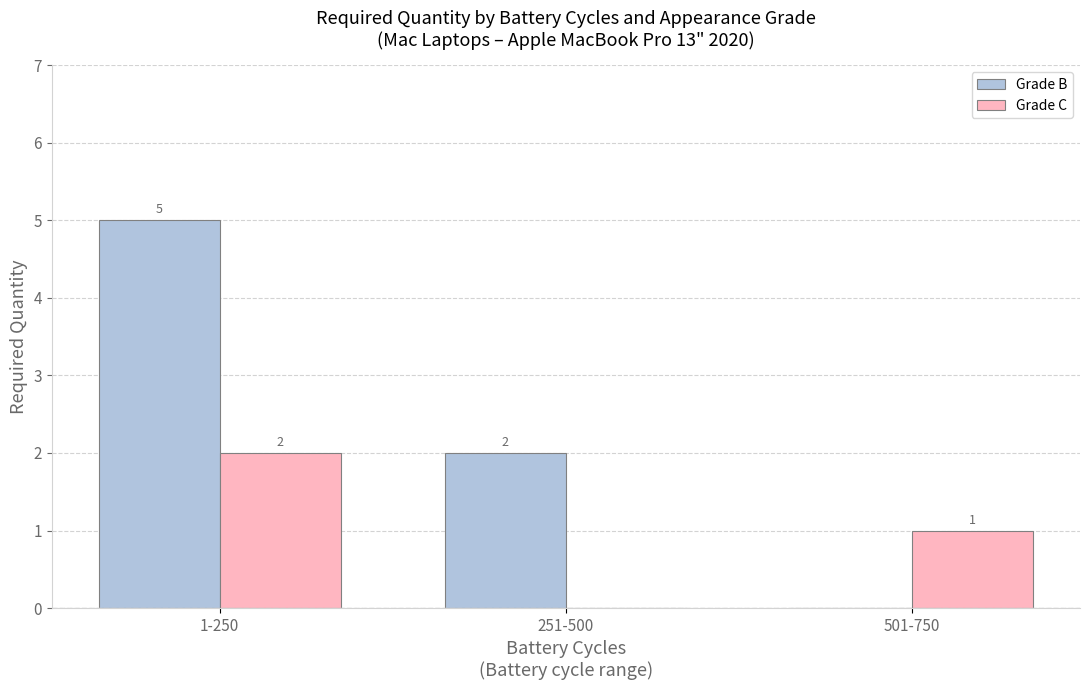

How many categories are shown in the chart?

3